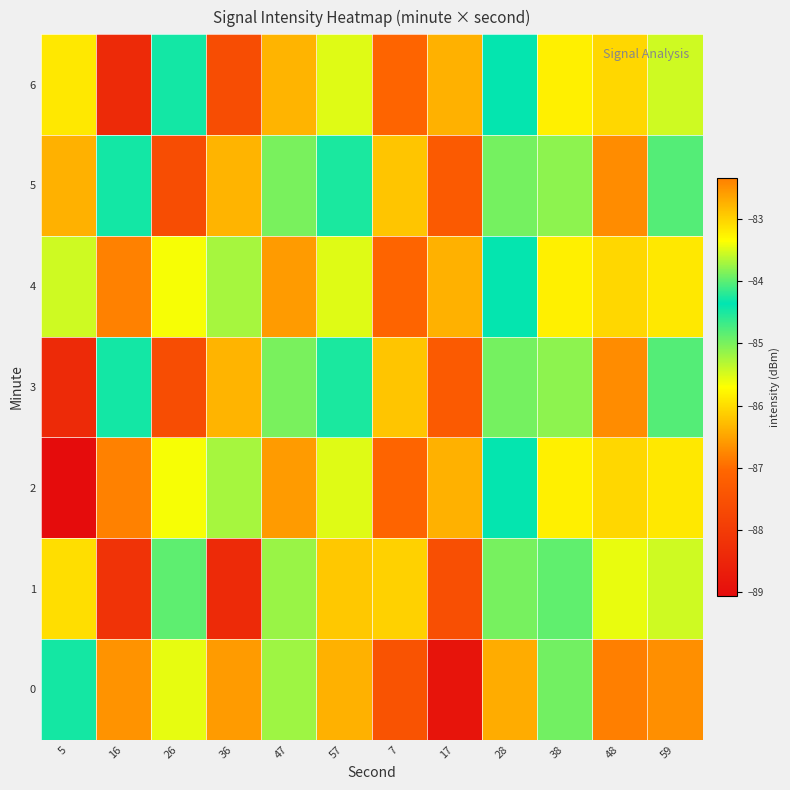

Rank the series at 57 from lowest to highest value.

0, 1, 2, 4, 6, 3, 5